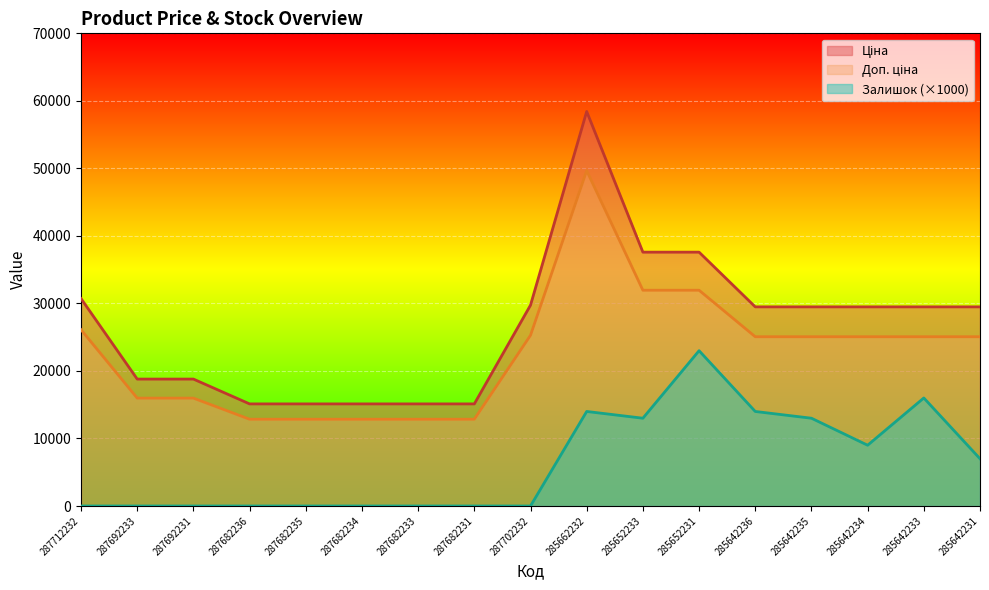

How many lines are shown in the chart?

3